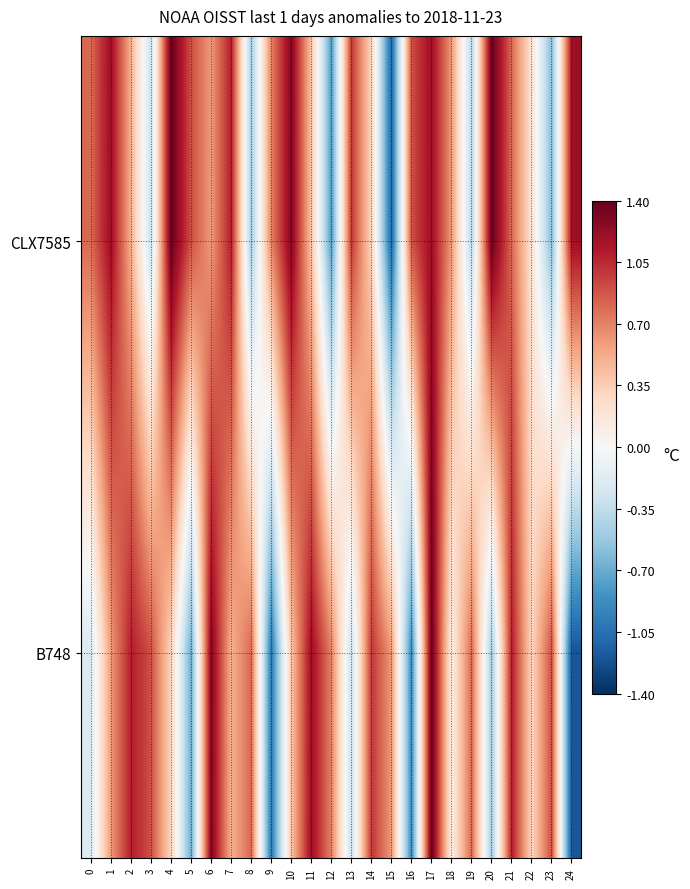

Reading left to right, extract all data points from this chart.

CLX7585: 0=0.8	1=1.2	2=0.5	3=-0.3	4=1.4	5=0.9	6=0.6	7=1.1	8=-0.5	9=0.7	10=1.3	11=0.4	12=-0.8	13=1.0	14=0.3	15=-1.1	16=0.9	17=1.2	18=0.6	19=-0.4	20=1.4	21=0.8	22=0.2	23=-0.6	24=1.2
B748: 0=-0.2	1=0.6	2=1.1	3=0.9	4=0.3	5=-0.7	6=1.3	7=0.5	8=0.8	9=-1.0	10=0.4	11=1.2	12=0.7	13=-0.3	14=1.0	15=0.6	16=-0.9	17=1.4	18=0.1	19=0.8	20=-0.5	21=1.1	22=0.3	23=0.9	24=-1.2